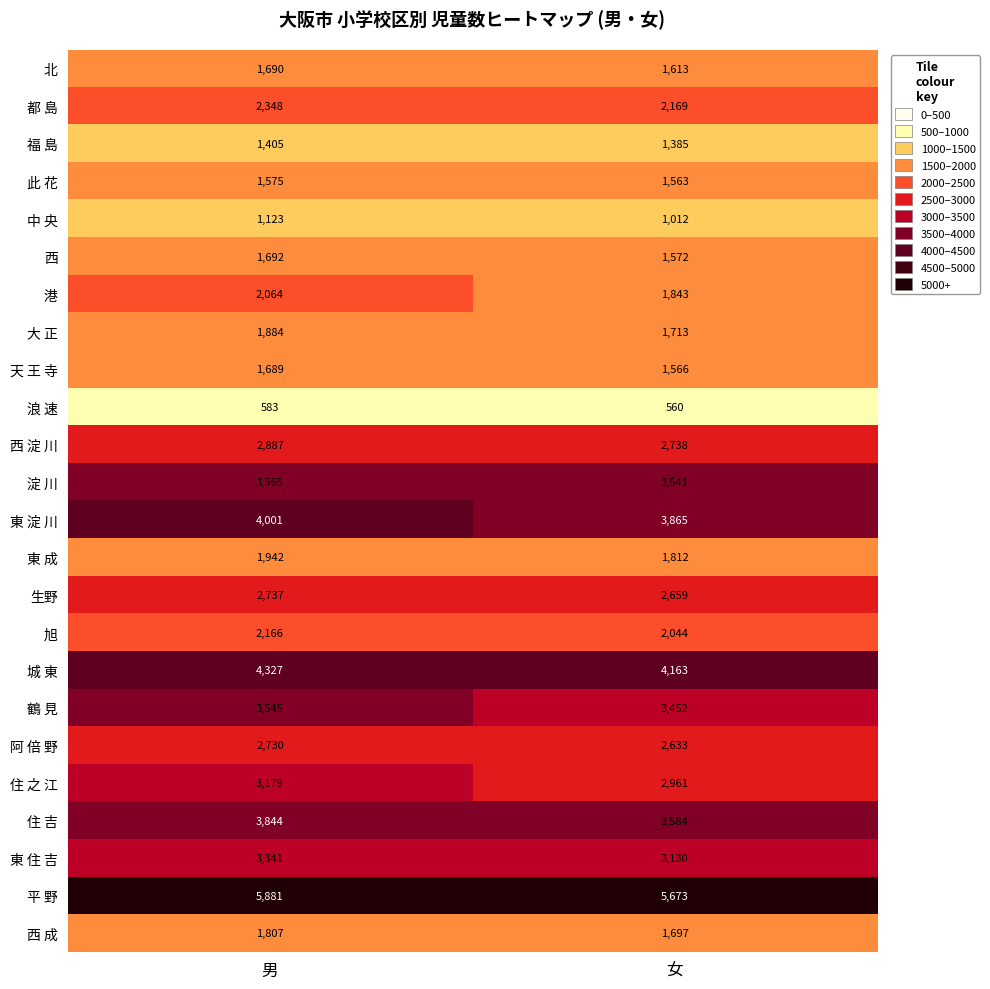

Is it true that 東 淀 川 equals 3865 at 女?

True